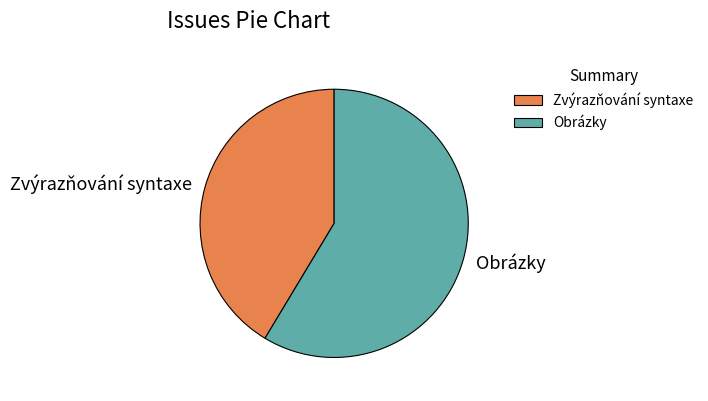

Do Obrázky and Zvýrazňování syntaxe together represent more than half of the pie?

Yes